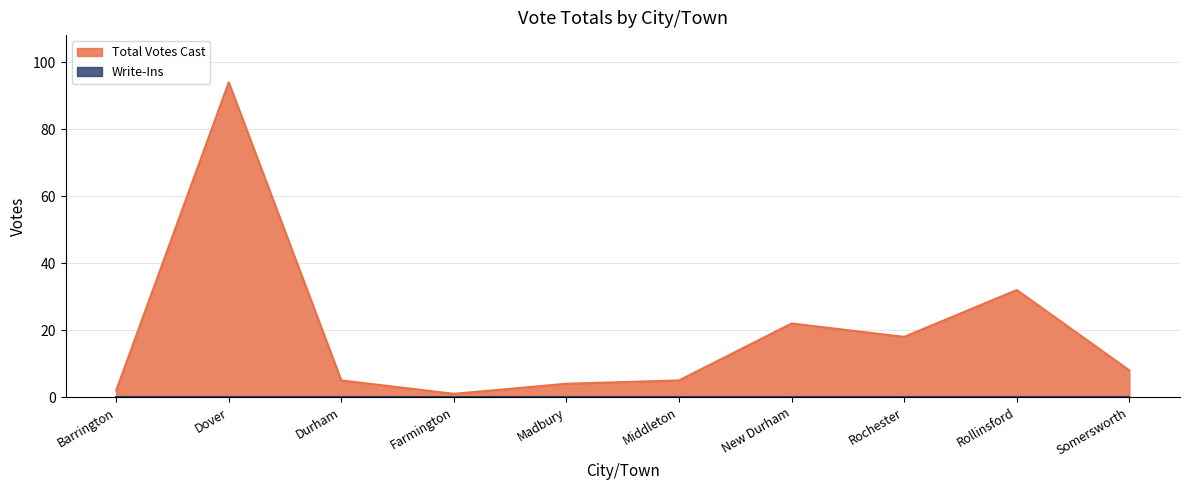

List the labels in order of value, smallest first.

Farmington, Barrington, Madbury, Durham, Middleton, Somersworth, Rochester, New Durham, Rollinsford, Dover